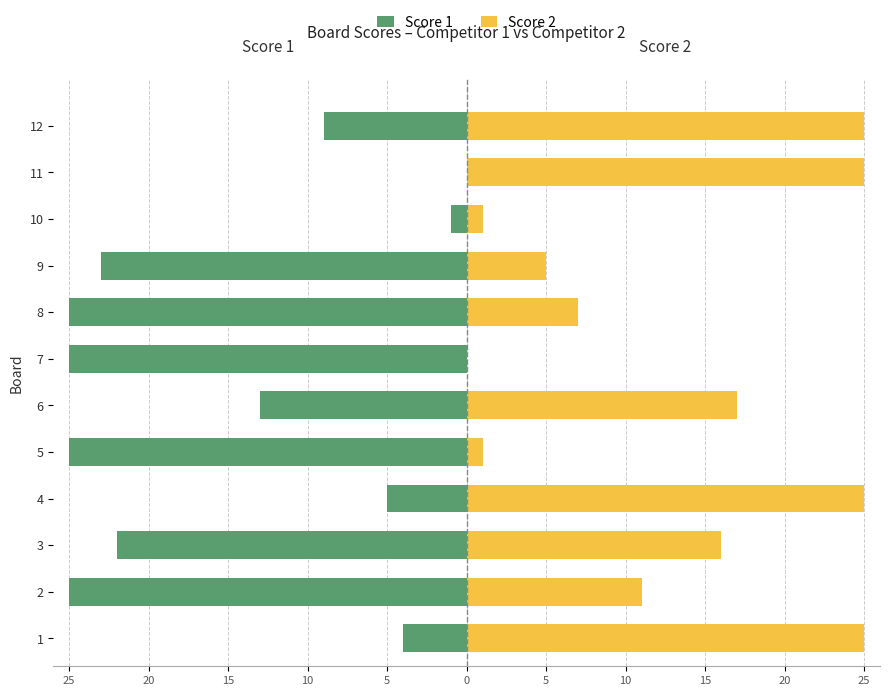

Reading left to right, list all the values displayed in this chart.

Score 1: -4	-25	-22	-5	-25	-13	-25	-25	-23	-1	0	-9
Score 2: 25	11	16	25	1	17	0	7	5	1	25	25